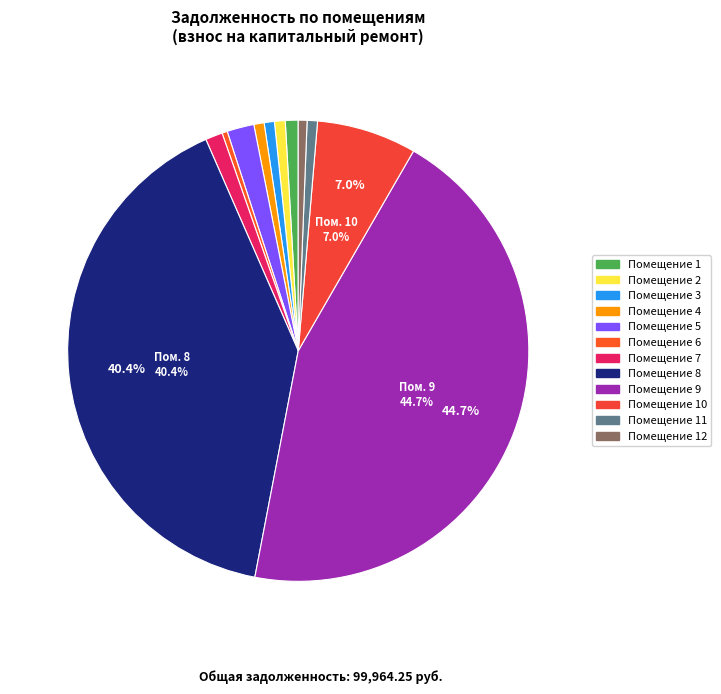

How many segments does this pie chart have?

12